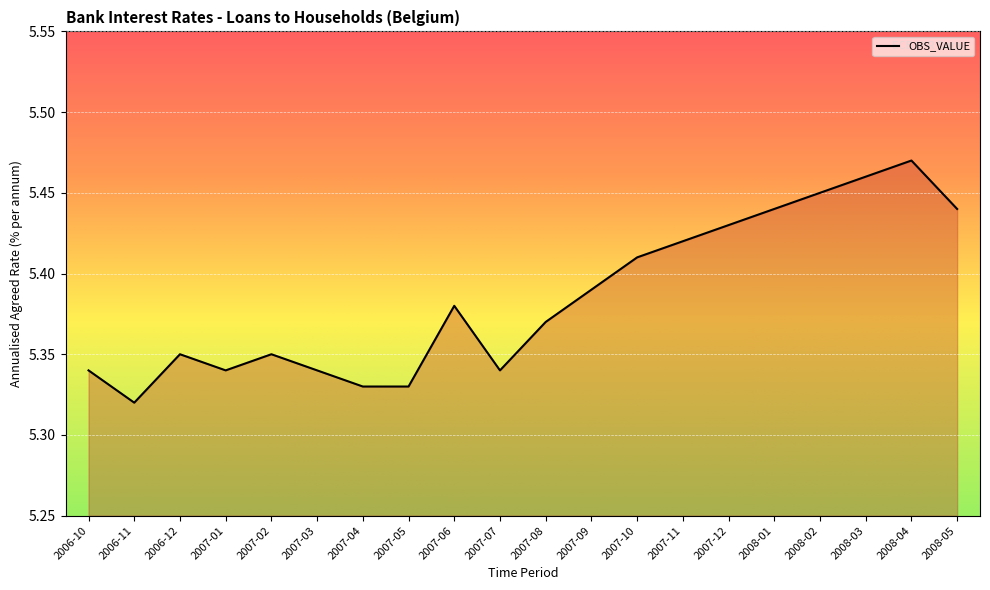

Where is the data nearest to the value 5?

2006-11